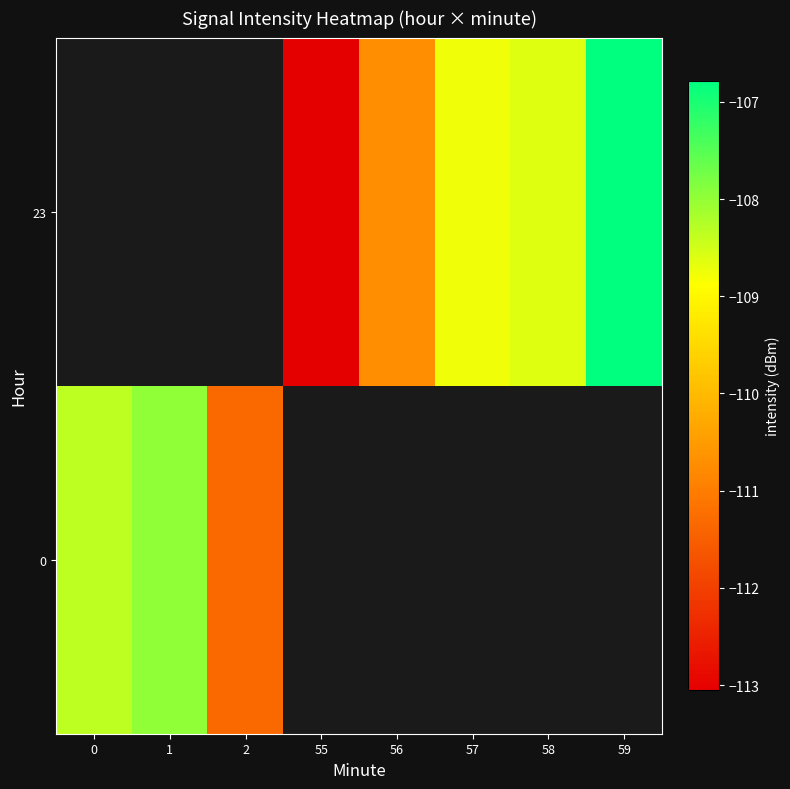

Is it true that 0 equals -108.3 at 0?

True